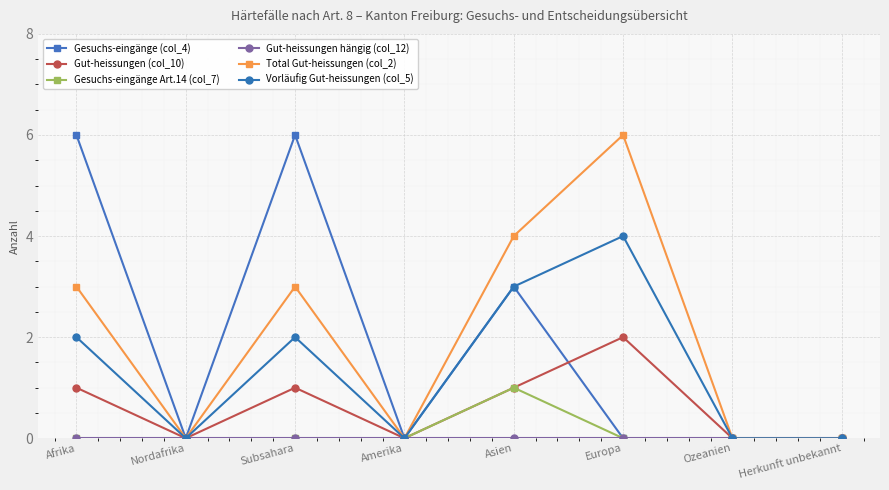

Between Afrika and Asien, which series saw the biggest shift?

Gesuchs-eingänge (col_4)